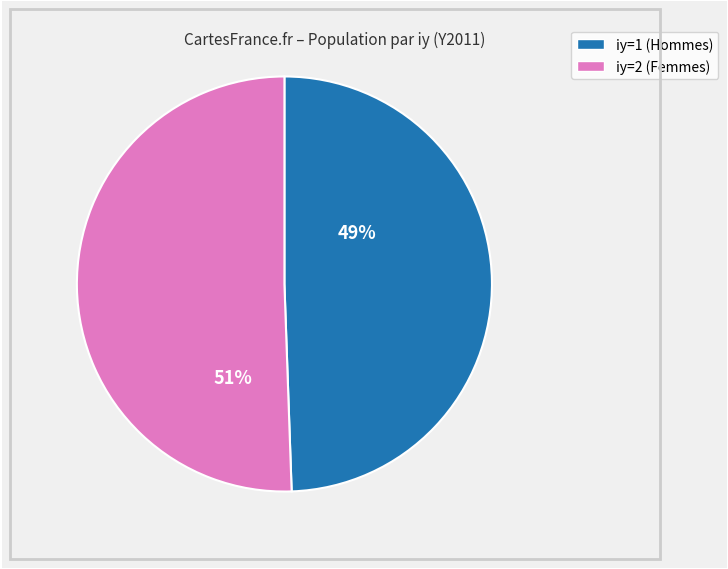

Which slice is the smallest?

iy=1 (Hommes)